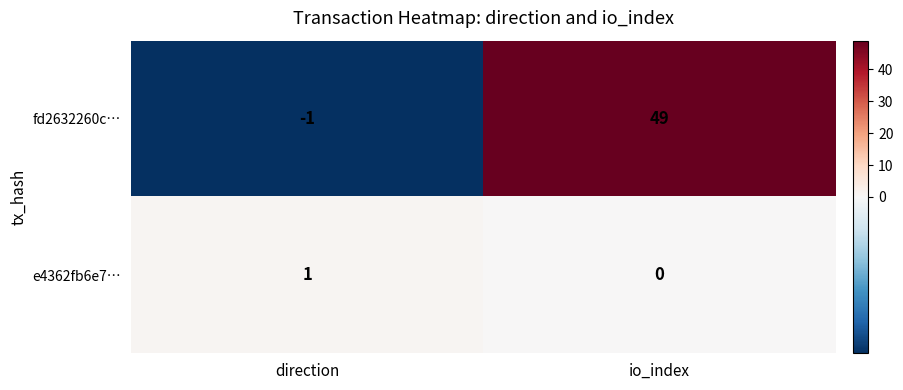

List the series in order of their overall mean, lowest first.

e4362fb6e7…, fd2632260c…